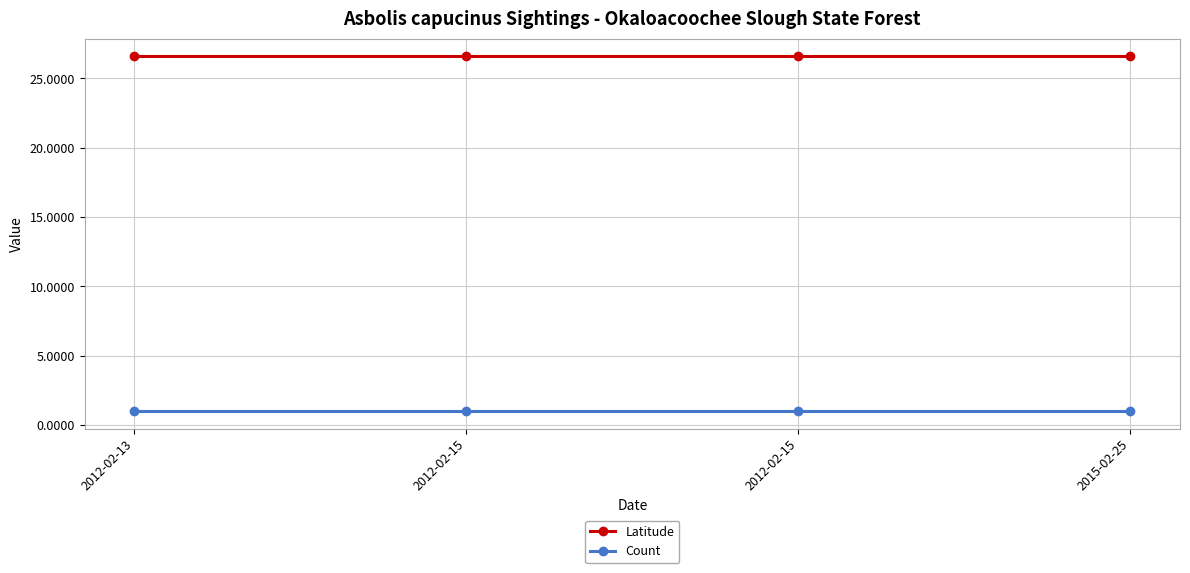

At which category is the sum across all series the highest?

2012-02-13